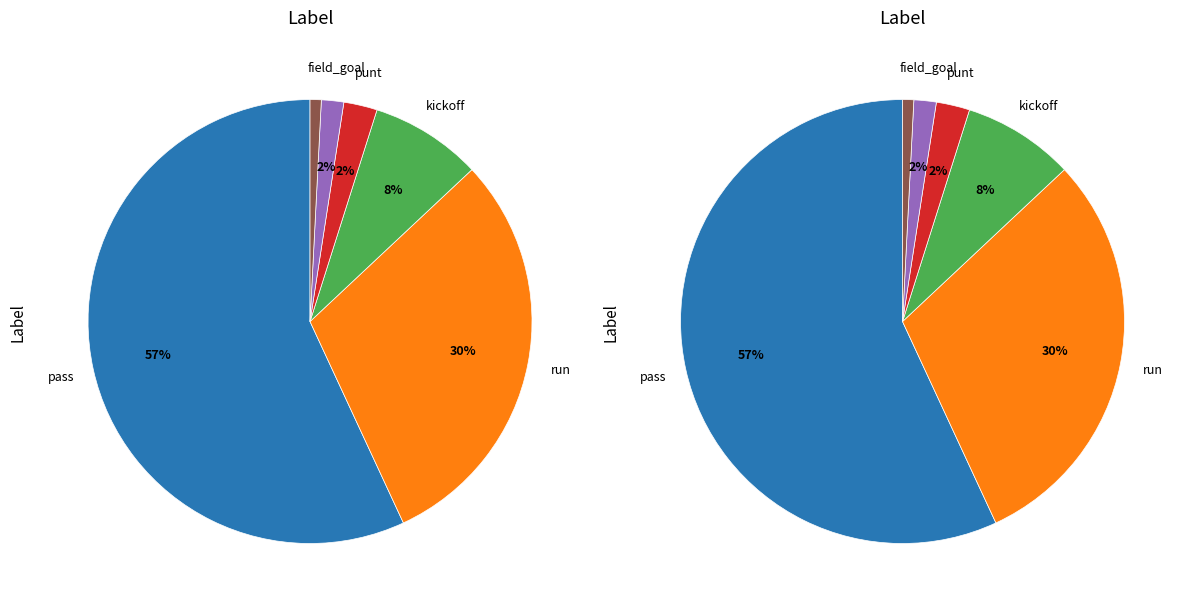

What is the ratio of the value at punt to the value at field_goal?

1.5